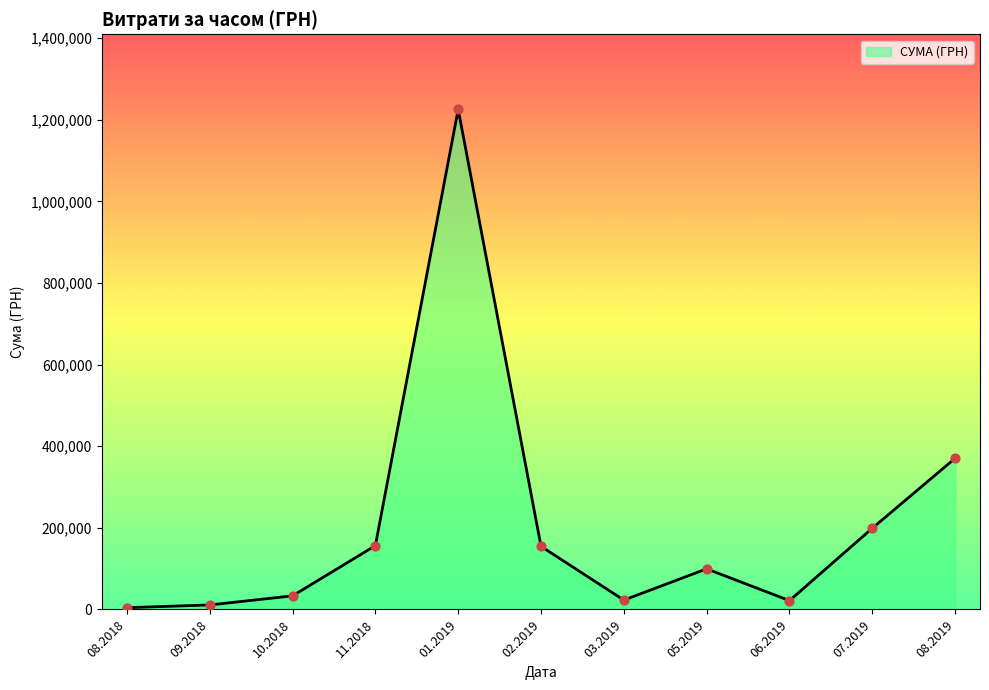

Which has a higher value, 05.2019 or 01.2019?

01.2019